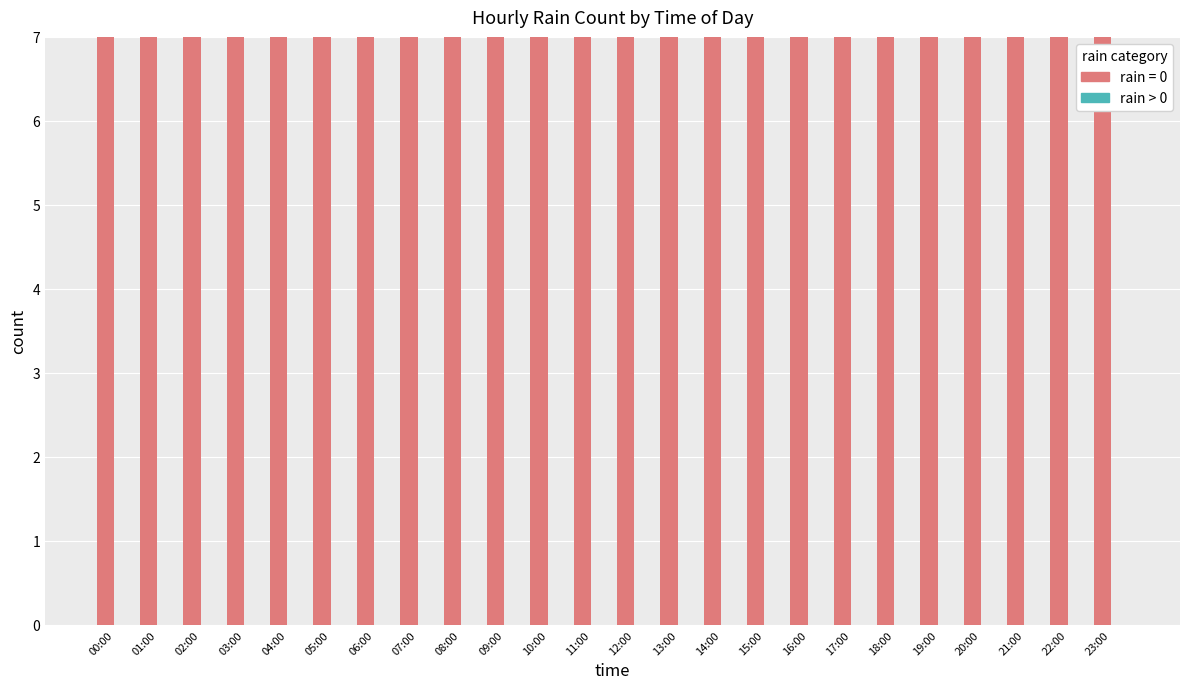

Is it true that rain>0 equals 0 at 16:00?

True